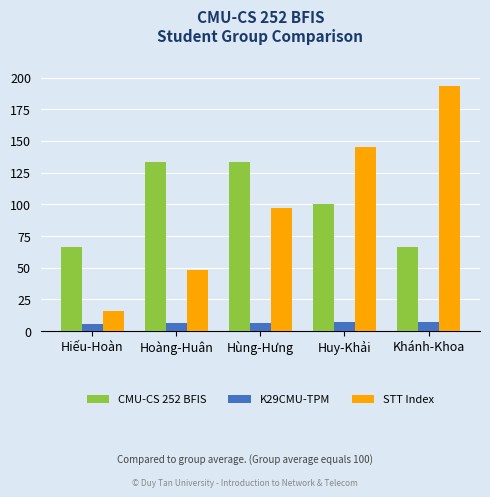

What is the value of the CMU-CS 252 BFIS bar at the 5th from the left?

66.7